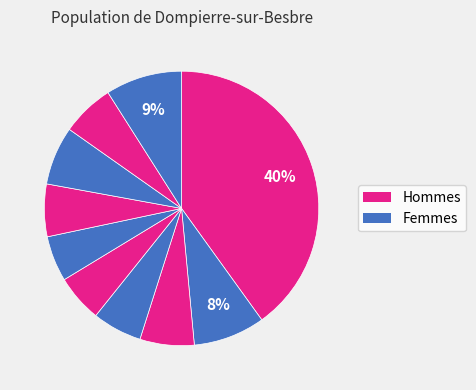

Count the number of slices in the pie.

10